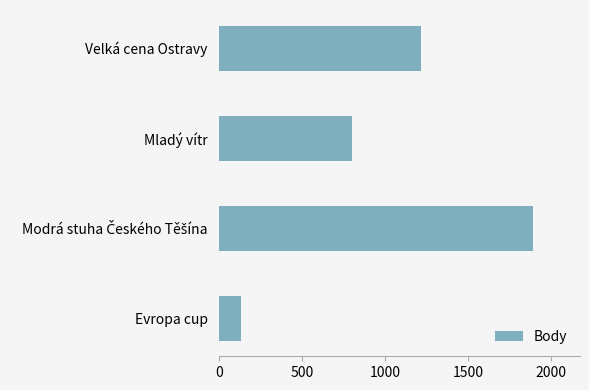

What is the value of the 1st bar from the top?

1220